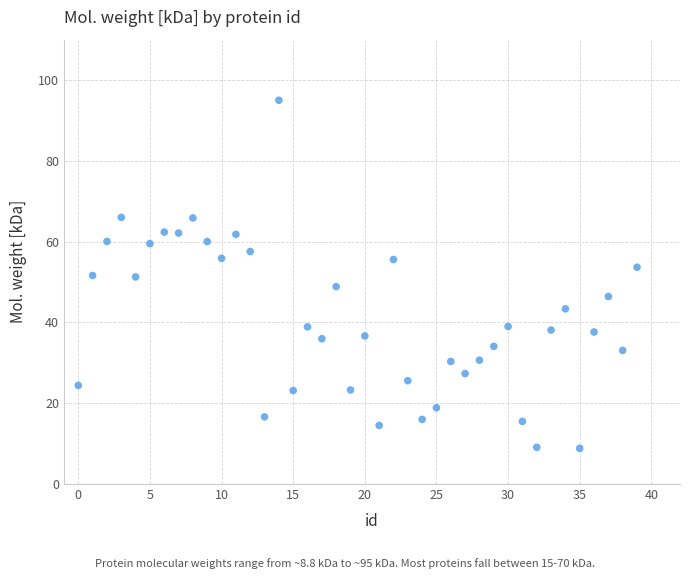

What is the range of Y values (max minus min)?

86.2